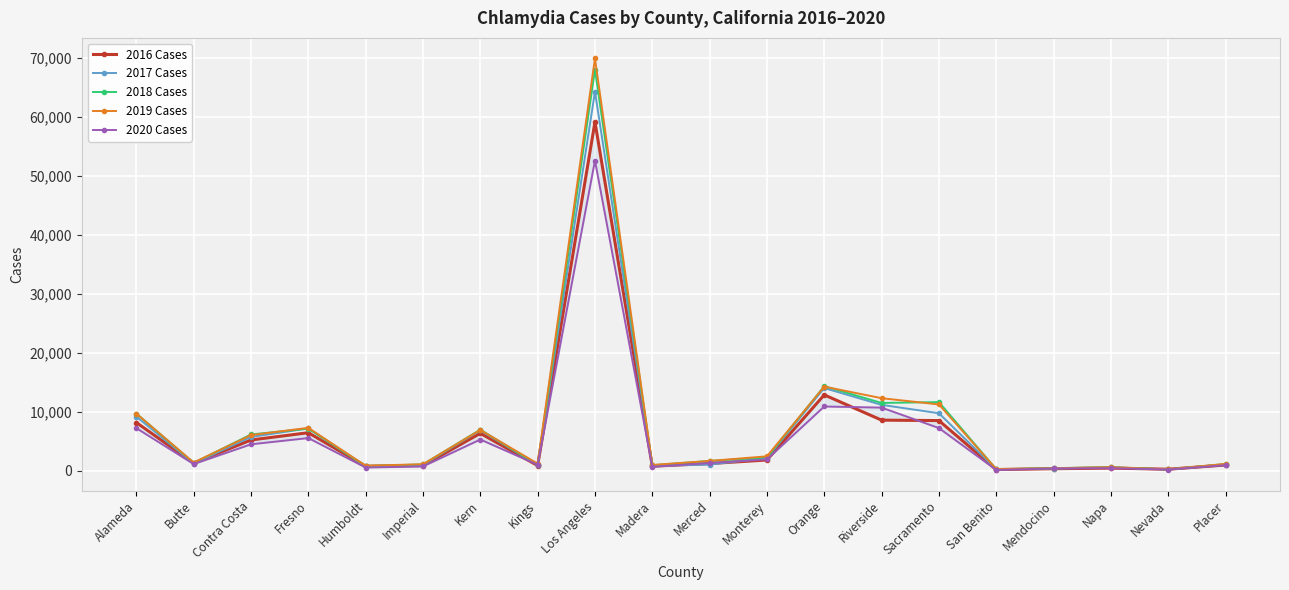

Which category has the highest value in the 2017 Cases series?

Los Angeles